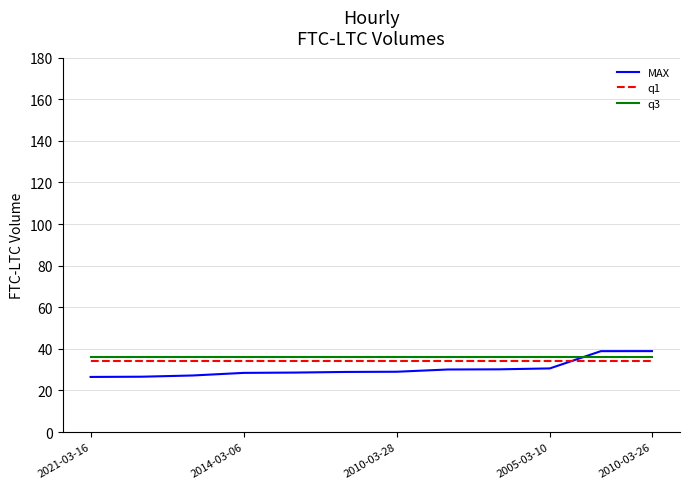

How many lines are shown in the chart?

3